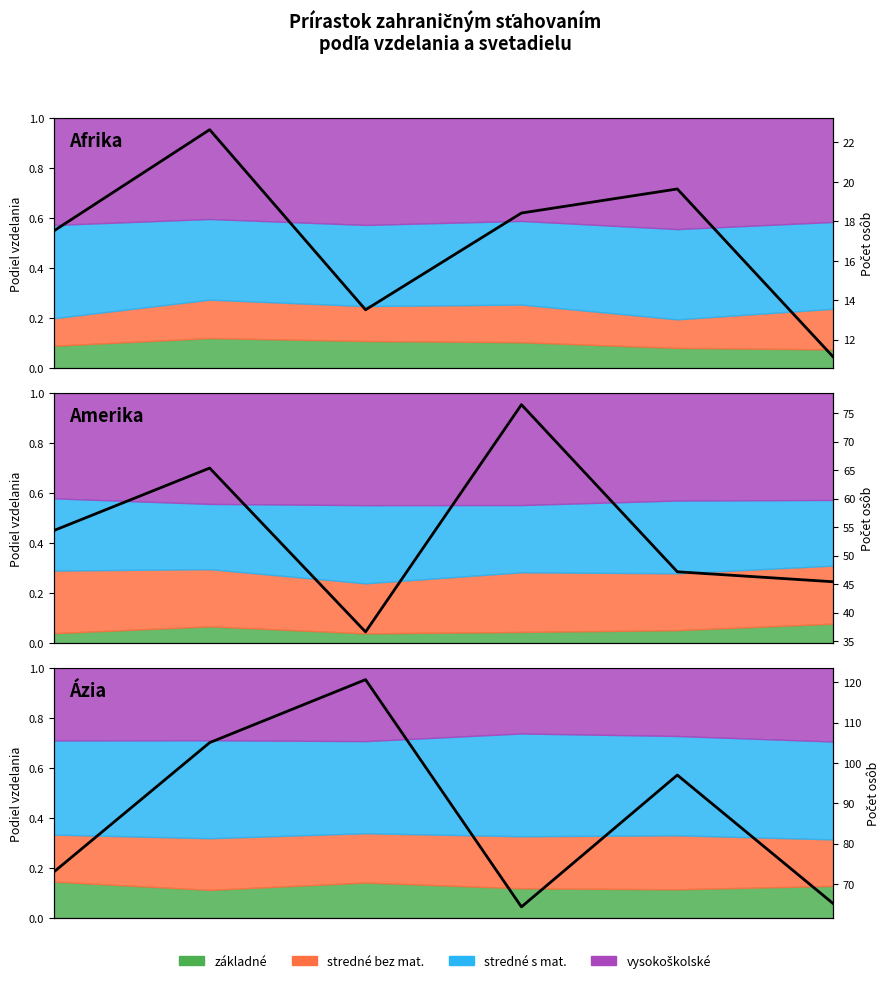

What is the greatest value displayed?

120.7